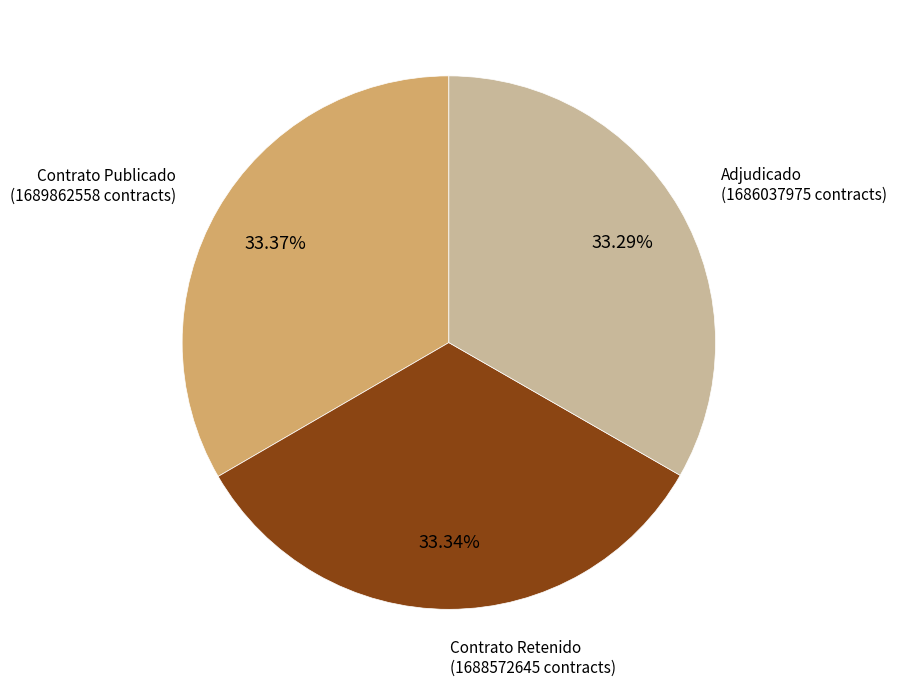

How many slices are in this pie chart?

3